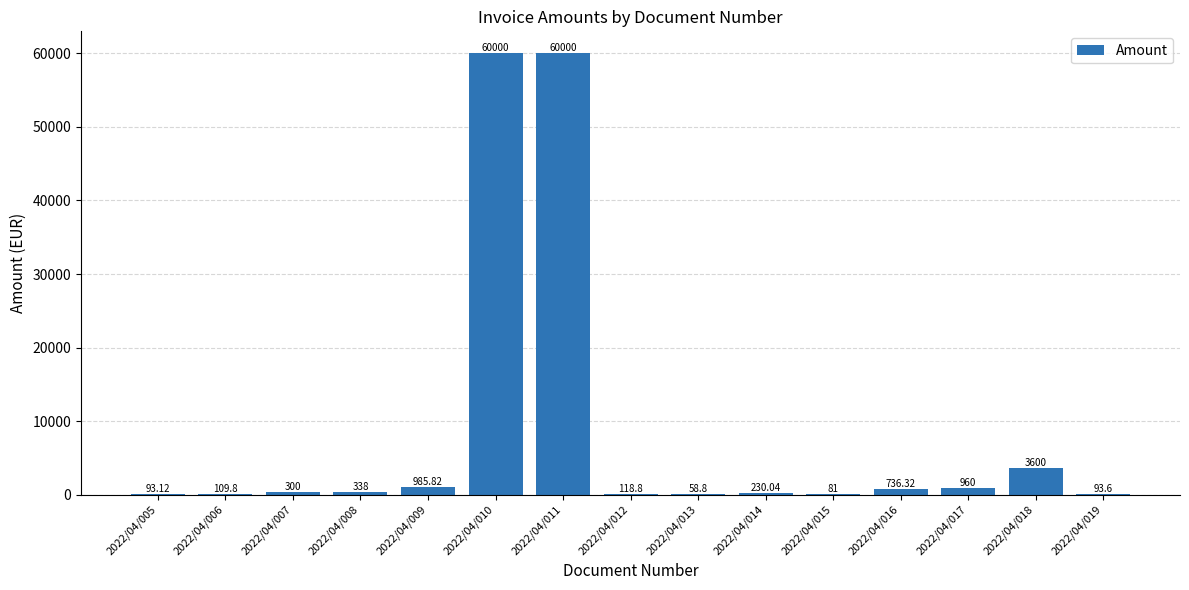

What is the difference between the values at 2022/04/005 and 2022/04/015?

12.1